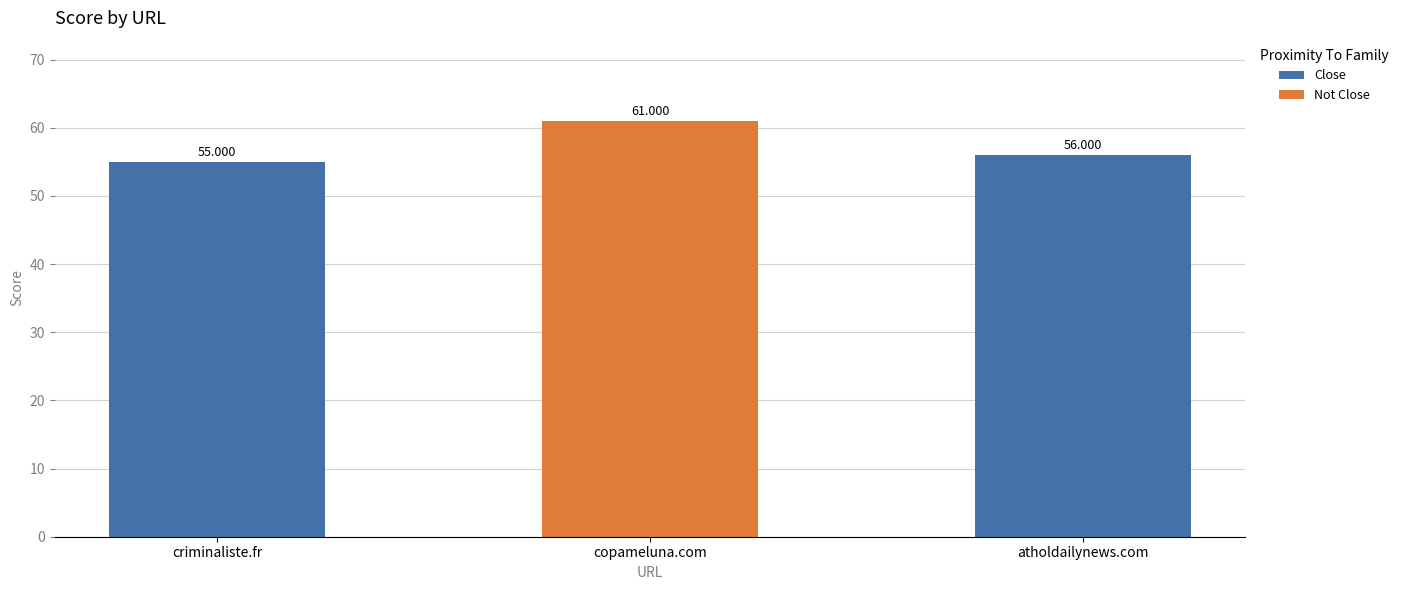

Rank the categories by value from lowest to highest.

criminaliste.fr, atholdailynews.com, copameluna.com